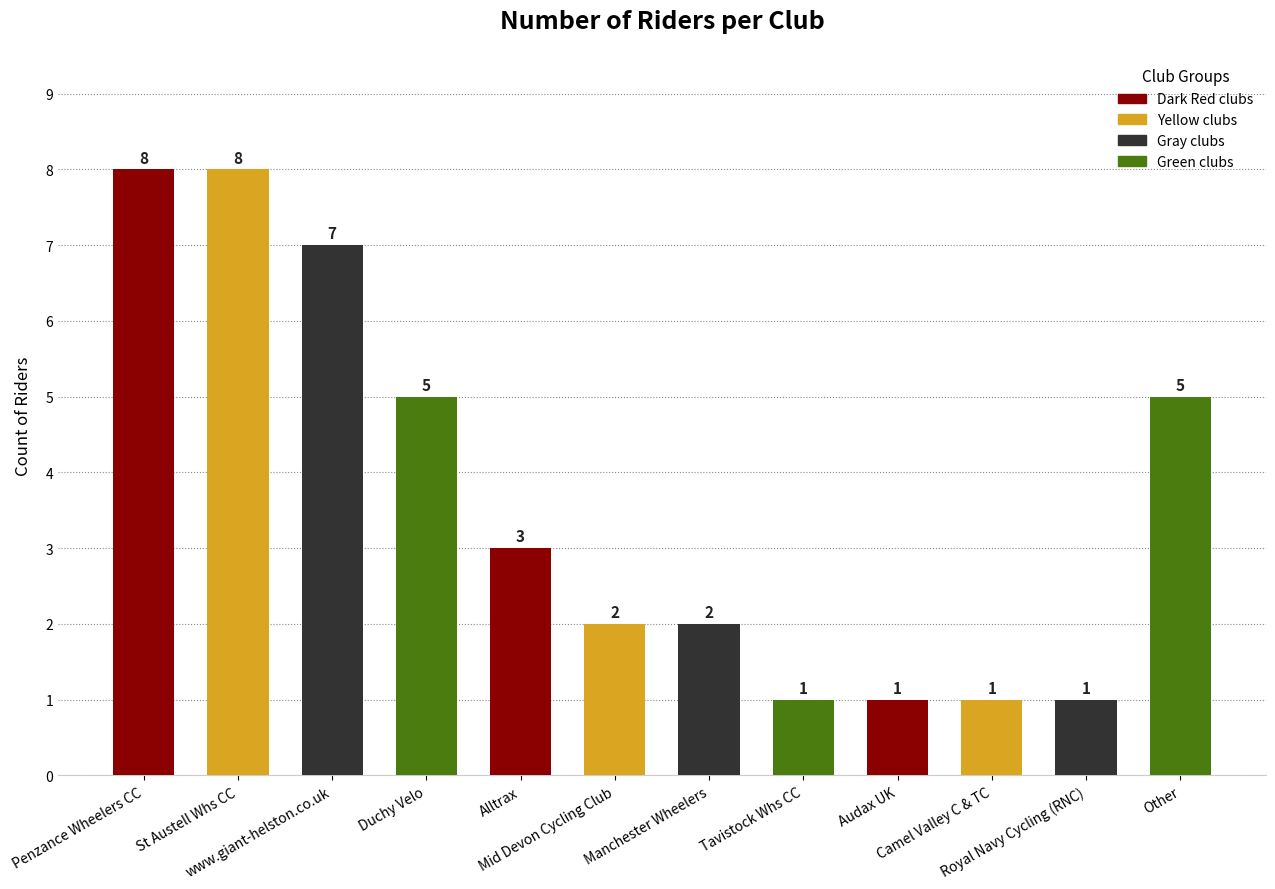

What is the maximum value shown in the chart?

8